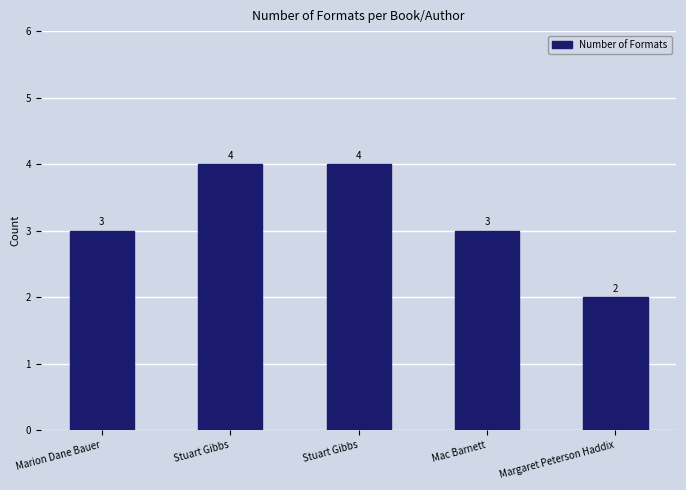

What is the sum of the values at Mac Barnett and Marion Dane Bauer?

6